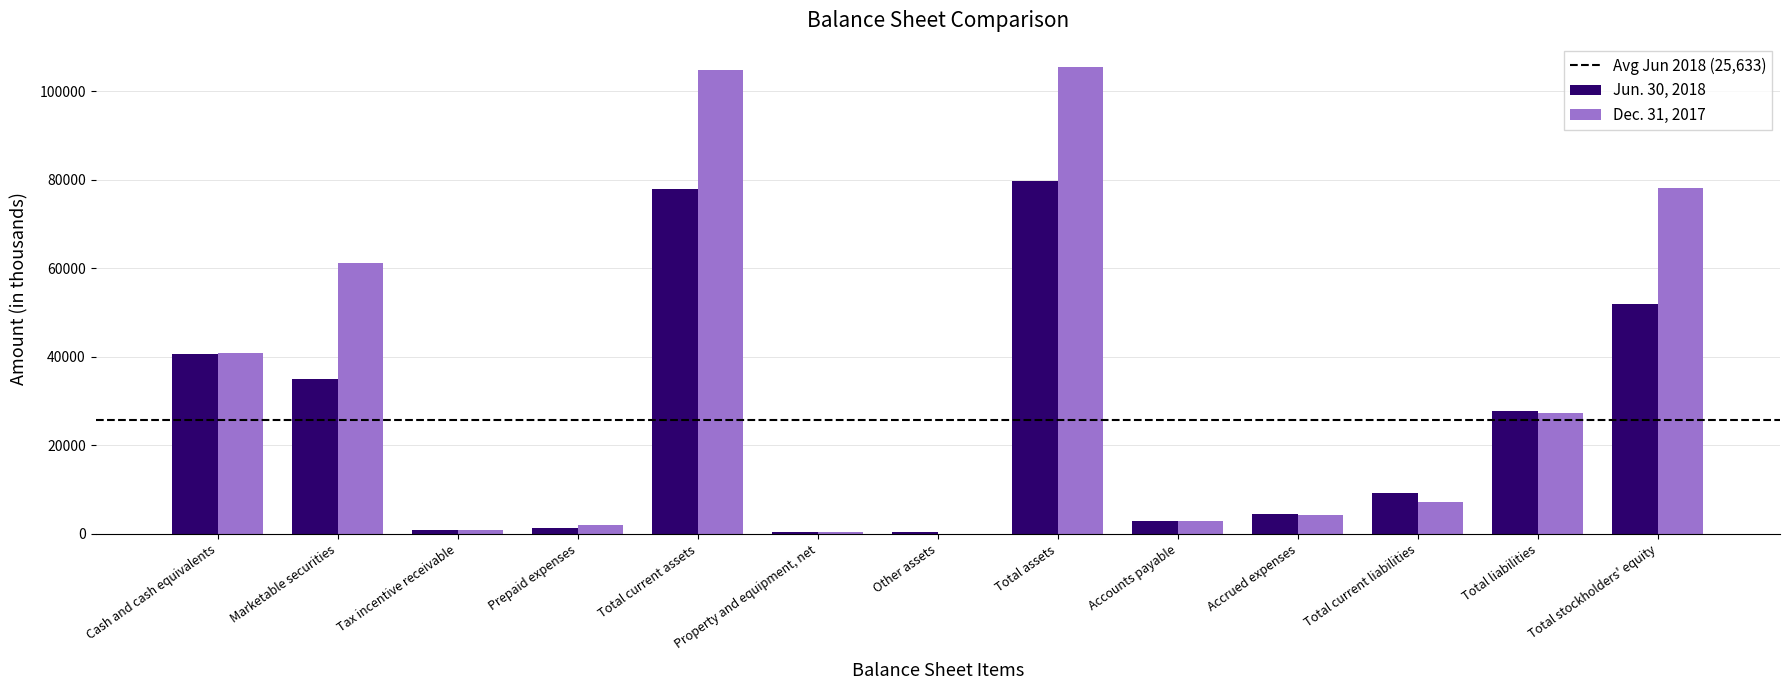

What is the difference between the Dec. 31, 2017 values at Total assets and Other assets?

105453